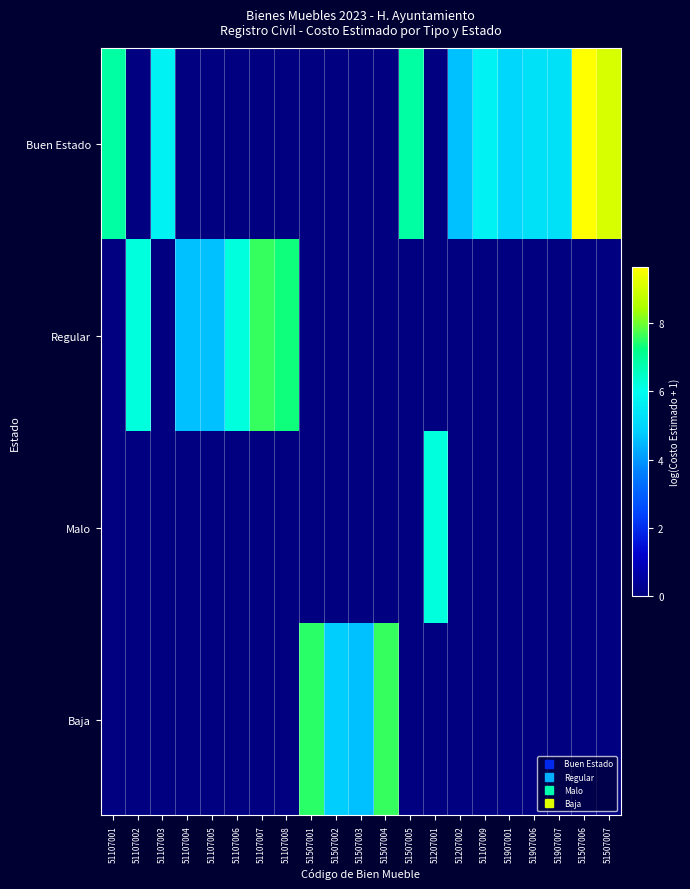

Reading left to right, what are all the values shown in this chart?

Buen Estado: 51107001=6.9	51107002=0.0	51107003=5.7	51107004=0.0	51107005=0.0	51107006=0.0	51107007=0.0	51107008=0.0	51507001=0.0	51507002=0.0	51507003=0.0	51507004=0.0	51507005=6.9	51207001=0.0	51207002=4.6	51107009=5.7	51907001=5.0	51907006=5.3	51907007=5.3	51507006=9.6	51507007=9.1
Regular: 51107001=0.0	51107002=6.2	51107003=0.0	51107004=4.6	51107005=4.6	51107006=6.2	51107007=7.6	51107008=7.3	51507001=0.0	51507002=0.0	51507003=0.0	51507004=0.0	51507005=0.0	51207001=0.0	51207002=0.0	51107009=0.0	51907001=0.0	51907006=0.0	51907007=0.0	51507006=0.0	51507007=0.0
Malo: 51107001=0.0	51107002=0.0	51107003=0.0	51107004=0.0	51107005=0.0	51107006=0.0	51107007=0.0	51107008=0.0	51507001=0.0	51507002=0.0	51507003=0.0	51507004=0.0	51507005=0.0	51207001=6.2	51207002=0.0	51107009=0.0	51907001=0.0	51907006=0.0	51907007=0.0	51507006=0.0	51507007=0.0
Baja: 51107001=0.0	51107002=0.0	51107003=0.0	51107004=0.0	51107005=0.0	51107006=0.0	51107007=0.0	51107008=0.0	51507001=7.5	51507002=4.8	51507003=4.6	51507004=7.6	51507005=0.0	51207001=0.0	51207002=0.0	51107009=0.0	51907001=0.0	51907006=0.0	51907007=0.0	51507006=0.0	51507007=0.0